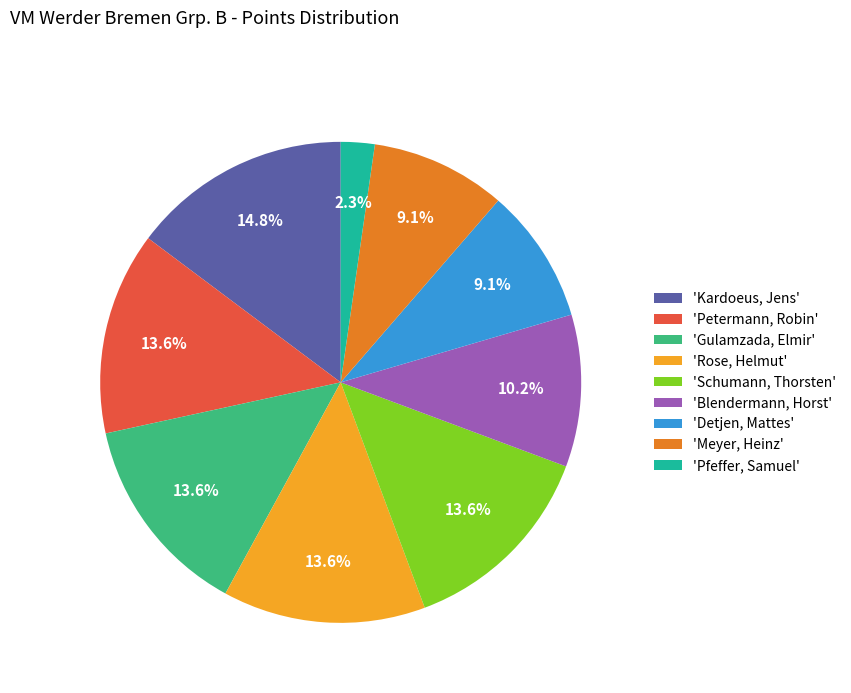

Does any single category account for the majority?

No